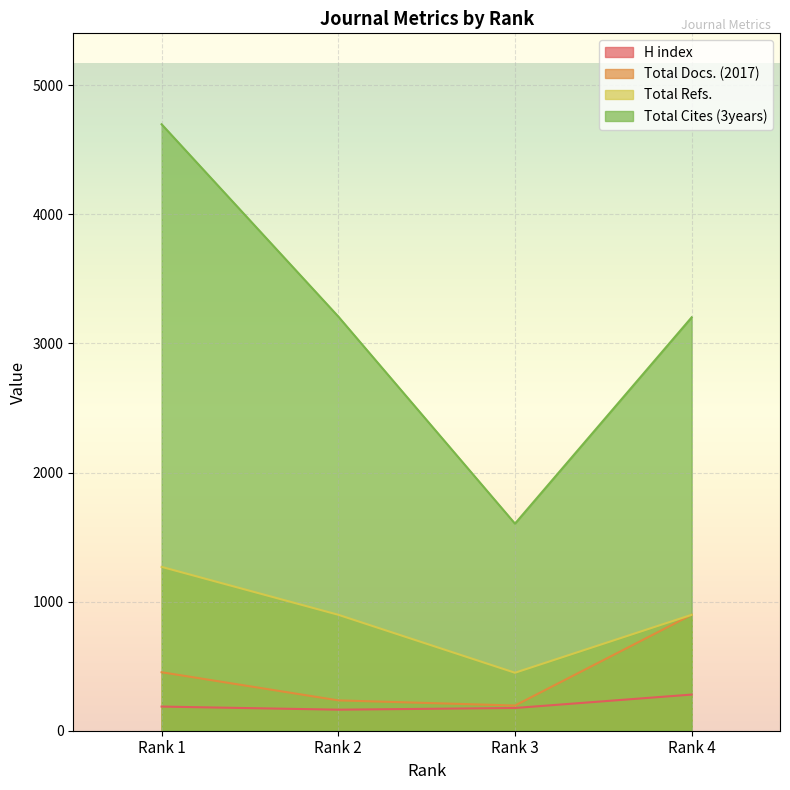

True or false: Total Refs. and Total Cites (3years) intersect in this chart.

False